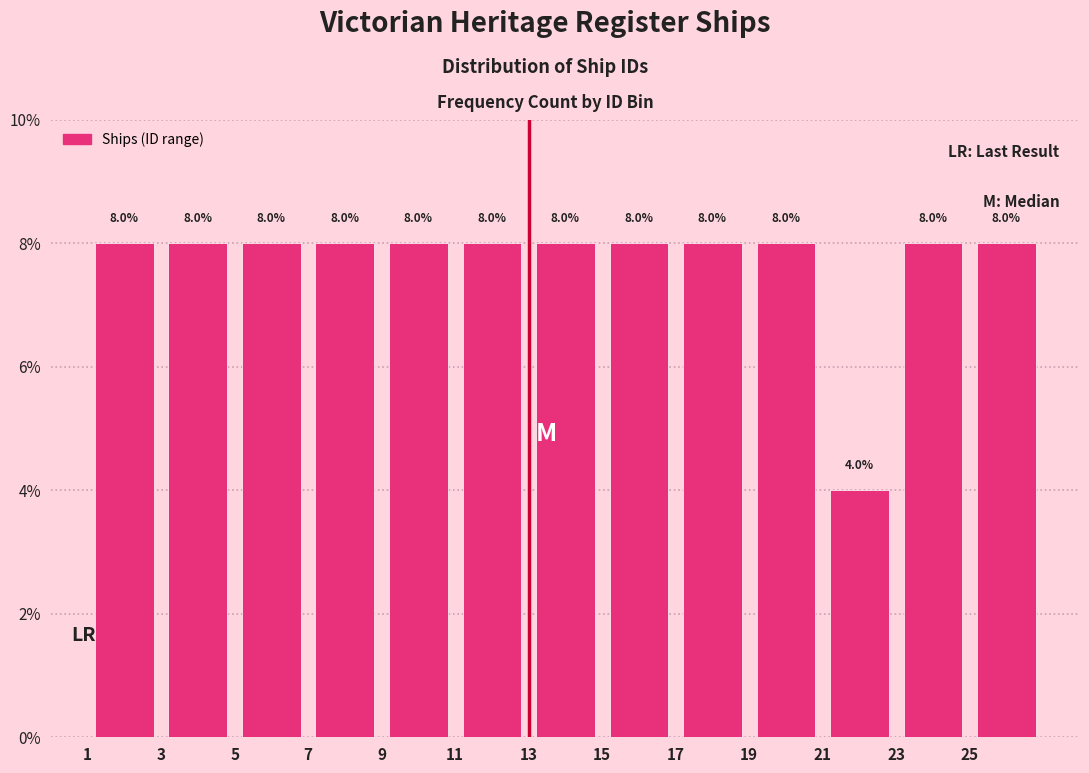

Reading left to right, transcribe this chart: for each bar, give the range it covers on the x-axis and its height.

1 to 3: 8.0
3 to 5: 8.0
5 to 7: 8.0
7 to 9: 8.0
9 to 11: 8.0
11 to 13: 8.0
13 to 15: 8.0
15 to 17: 8.0
17 to 19: 8.0
19 to 21: 8.0
21 to 23: 4.0
23 to 25: 8.0
25 to 27: 8.0